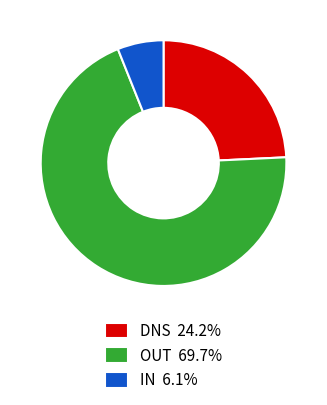

Rank the categories by value from highest to lowest.

OUT, DNS, IN